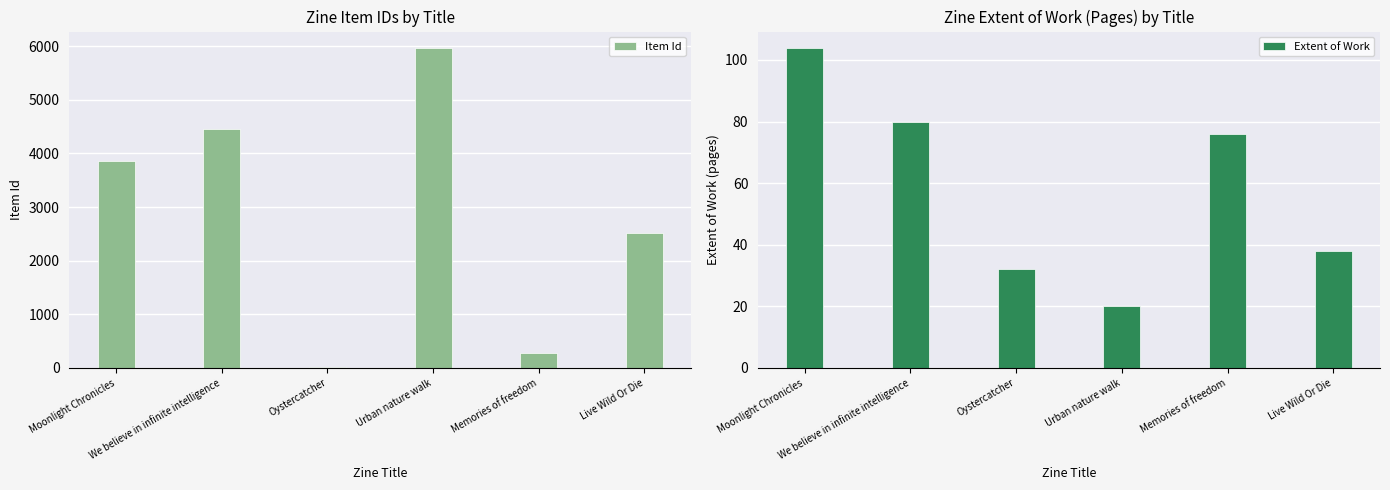

Reading left to right, transcribe all the data shown in this chart.

Item Id: Moonlight Chronicles=3855	We believe in infinite intelligence=4453	Oystercatcher=15	Urban nature walk=5973	Memories of freedom=278	Live Wild Or Die=2514
Extent of Work: Moonlight Chronicles=104	We believe in infinite intelligence=80	Oystercatcher=32	Urban nature walk=20	Memories of freedom=76	Live Wild Or Die=38